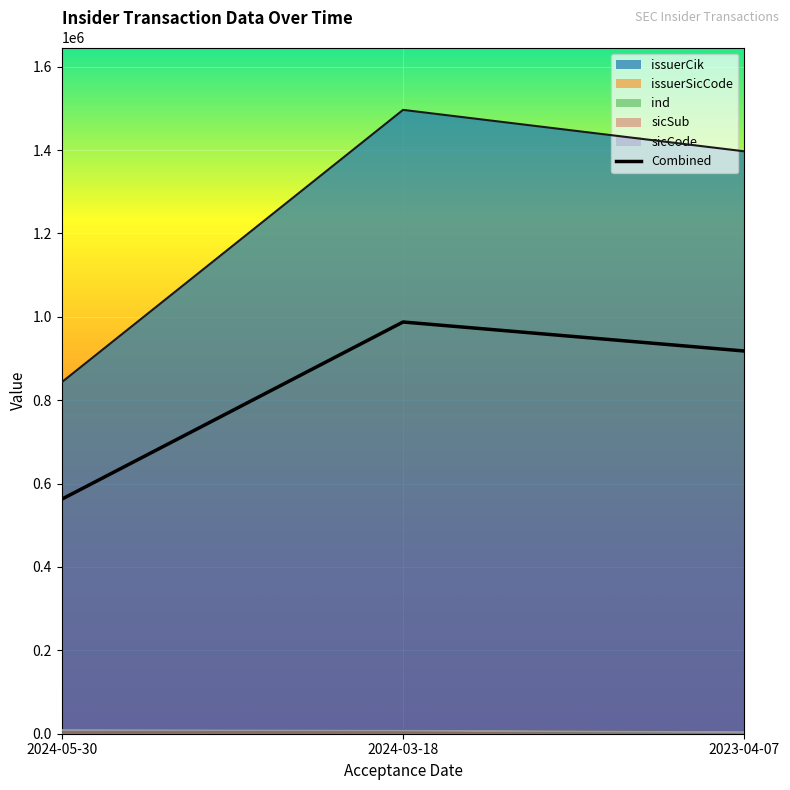

At how many categories does at least one series exceed 1375940?

2